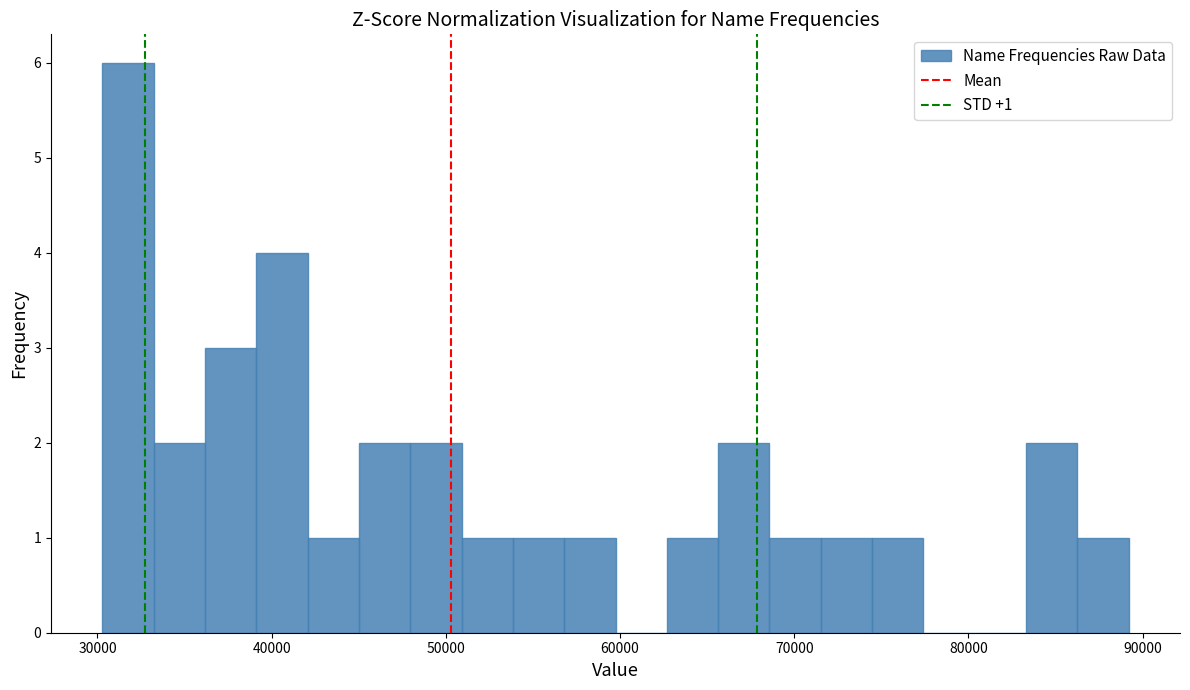

Around what value on the x-axis is the tallest bar? Give the approximate position of its centre, as read against the axis.

32000